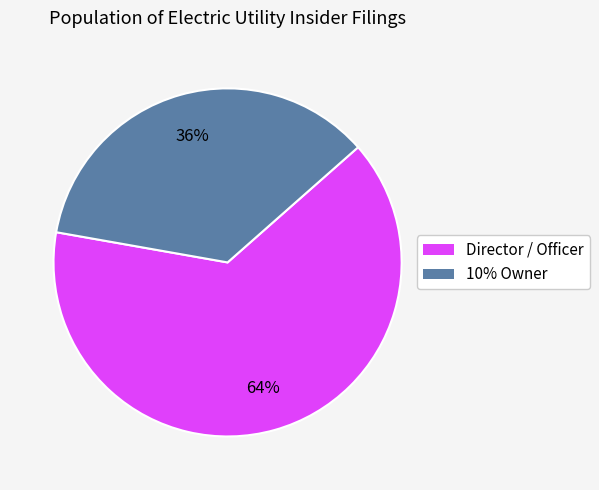

To the nearest percent, what is the average slice percentage?

50%